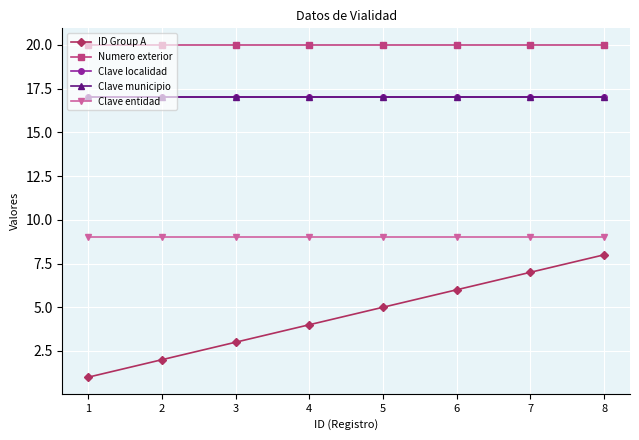

Is this an area chart (filled region under the line)?

No